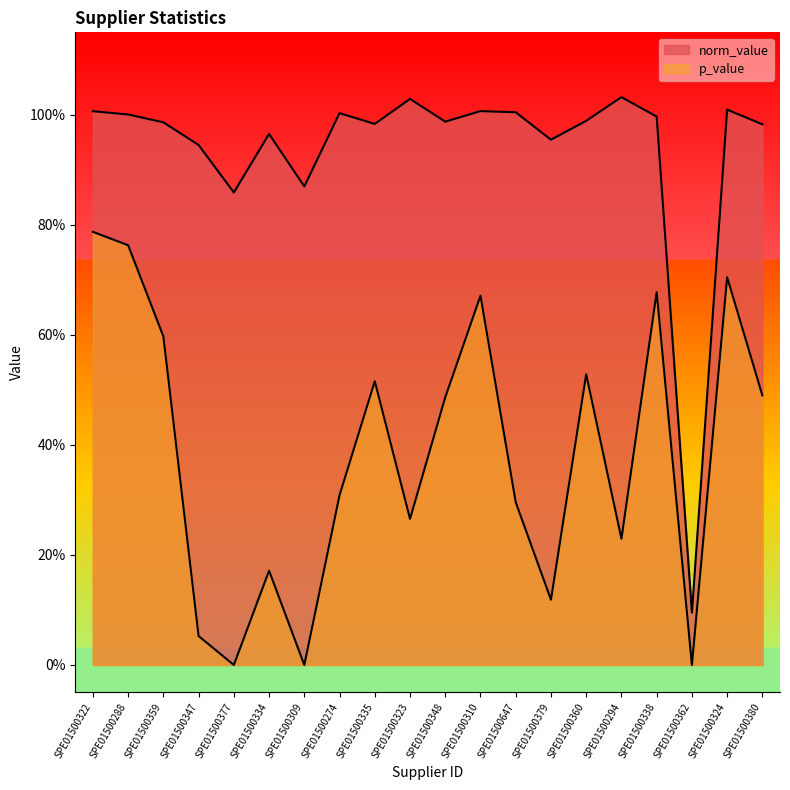

What position from the right is SPE01500647?

8